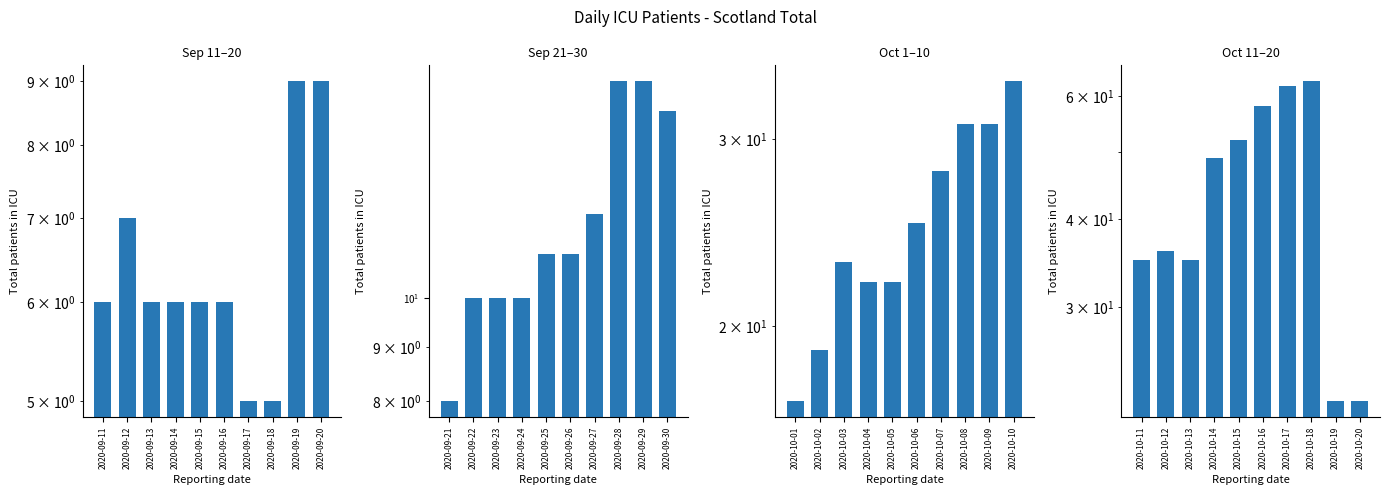

Reading left to right, transcribe all the data shown in this chart.

Sep 11–20: 6	7	6	6	6	6	5	5	9	9
Sep 21–30: 8	10	10	10	11	11	12	16	16	15
Oct 1–10: 17	19	23	22	22	25	28	31	31	34
Oct 11–20: 35	36	35	49	52	58	62	63	22	22